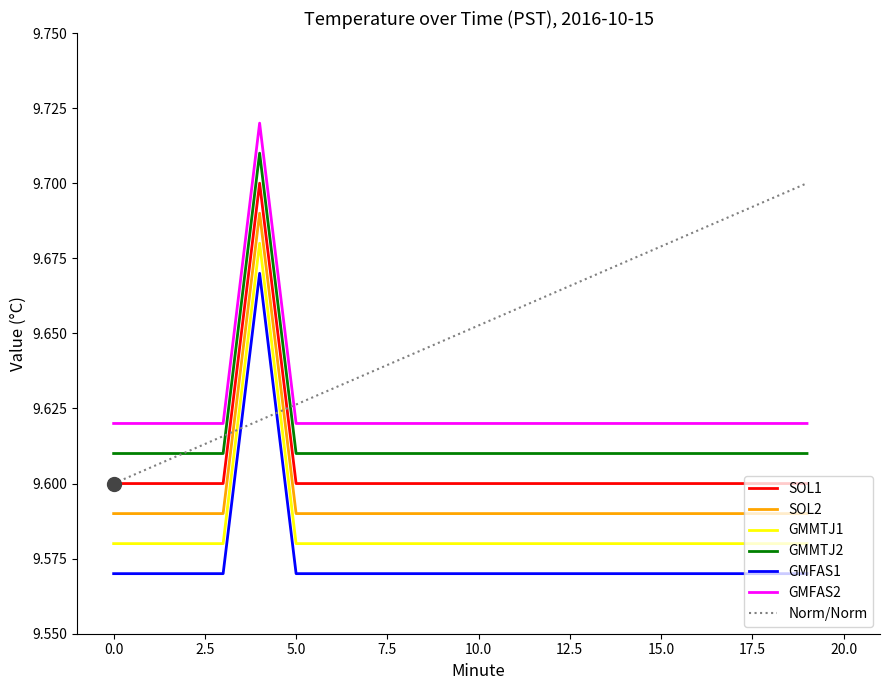

True or false: GMFAS2 and GMMTJ1 cross at least once.

False